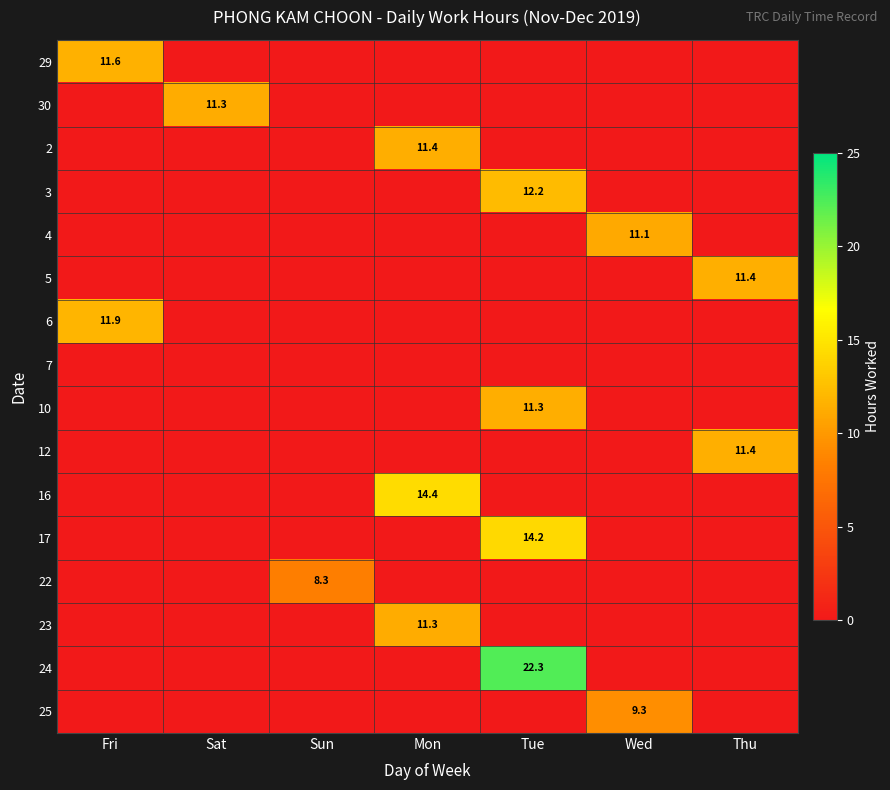

True or false: 24 has a value of 0.0 at Wed.

True